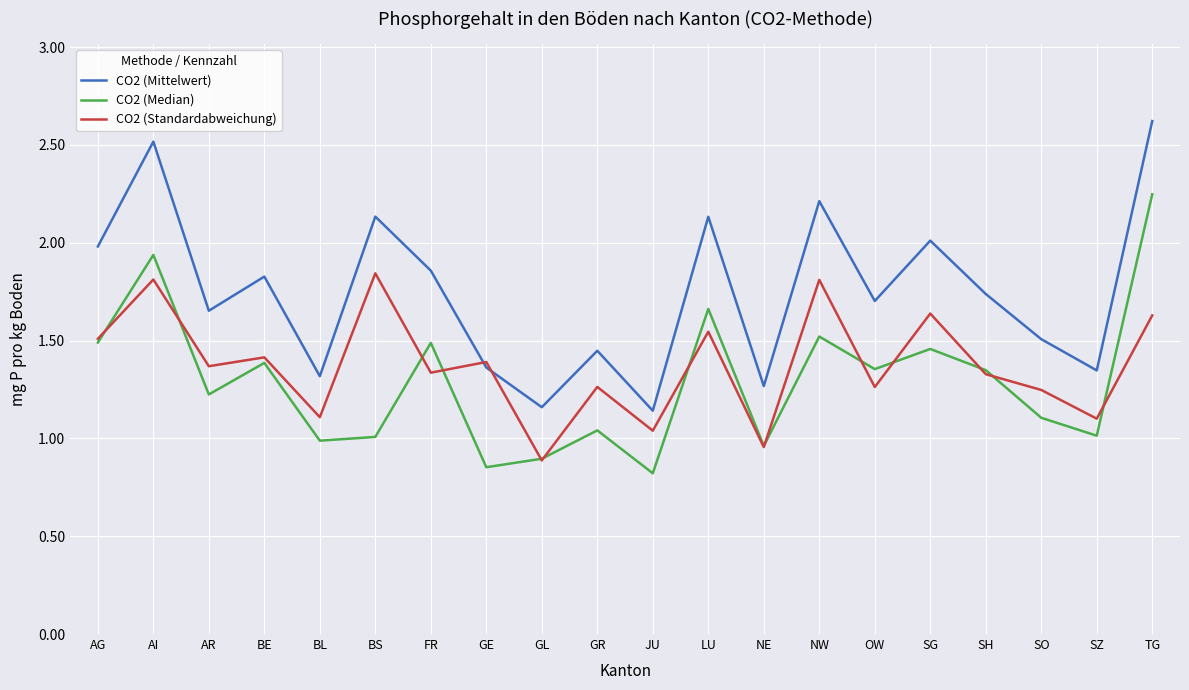

Is it true that CO2 (Standardabweichung) equals 0.9 at AR?

False